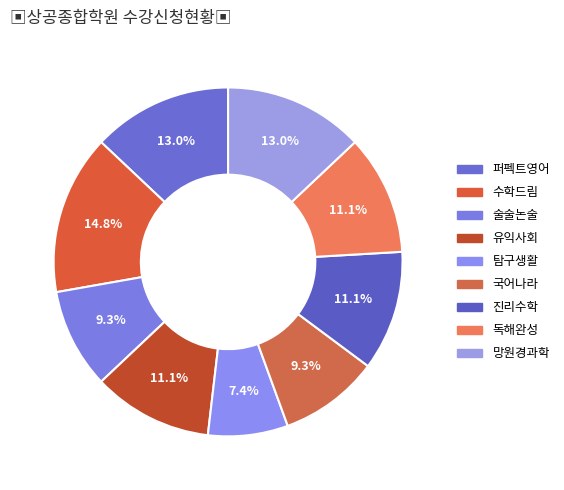

What is the total percentage of 유익사회 and 진리수학?

22.2%